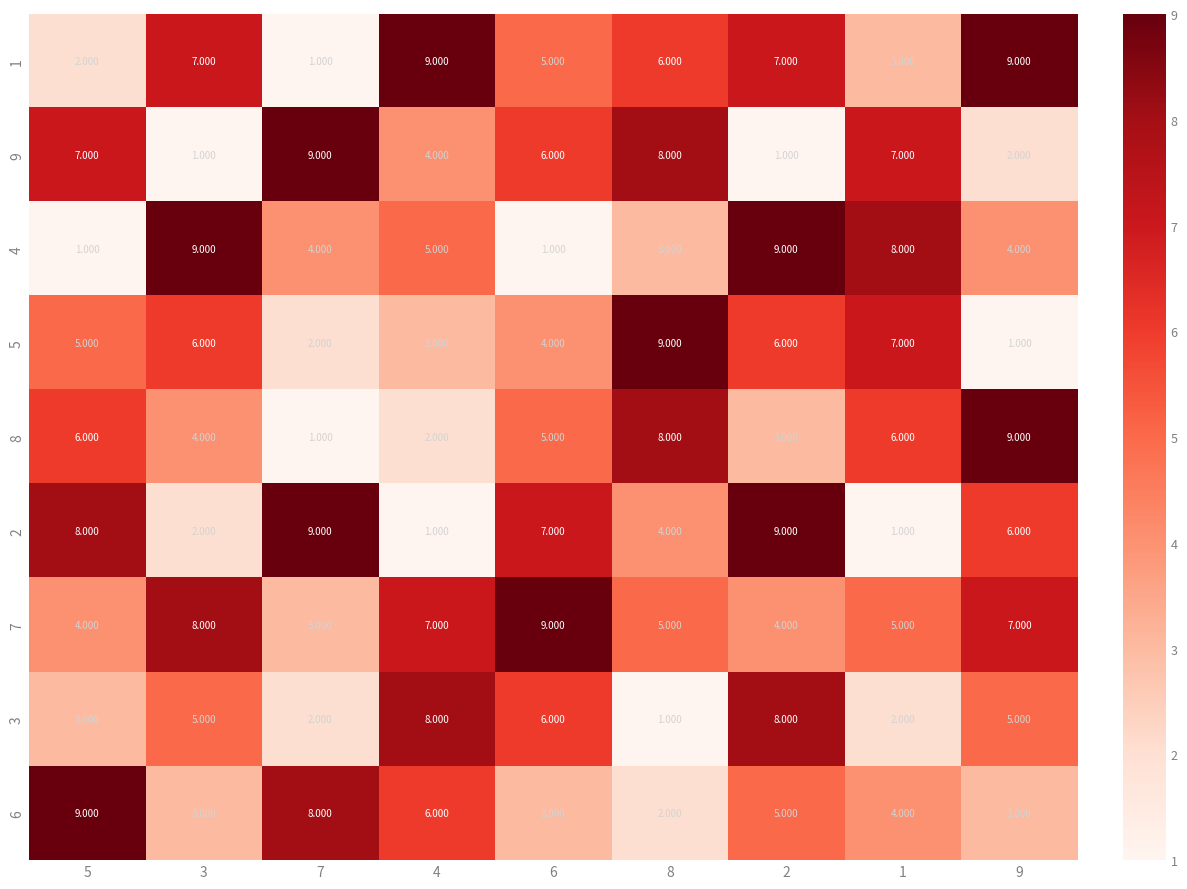

How many distinct data groups are displayed?

9